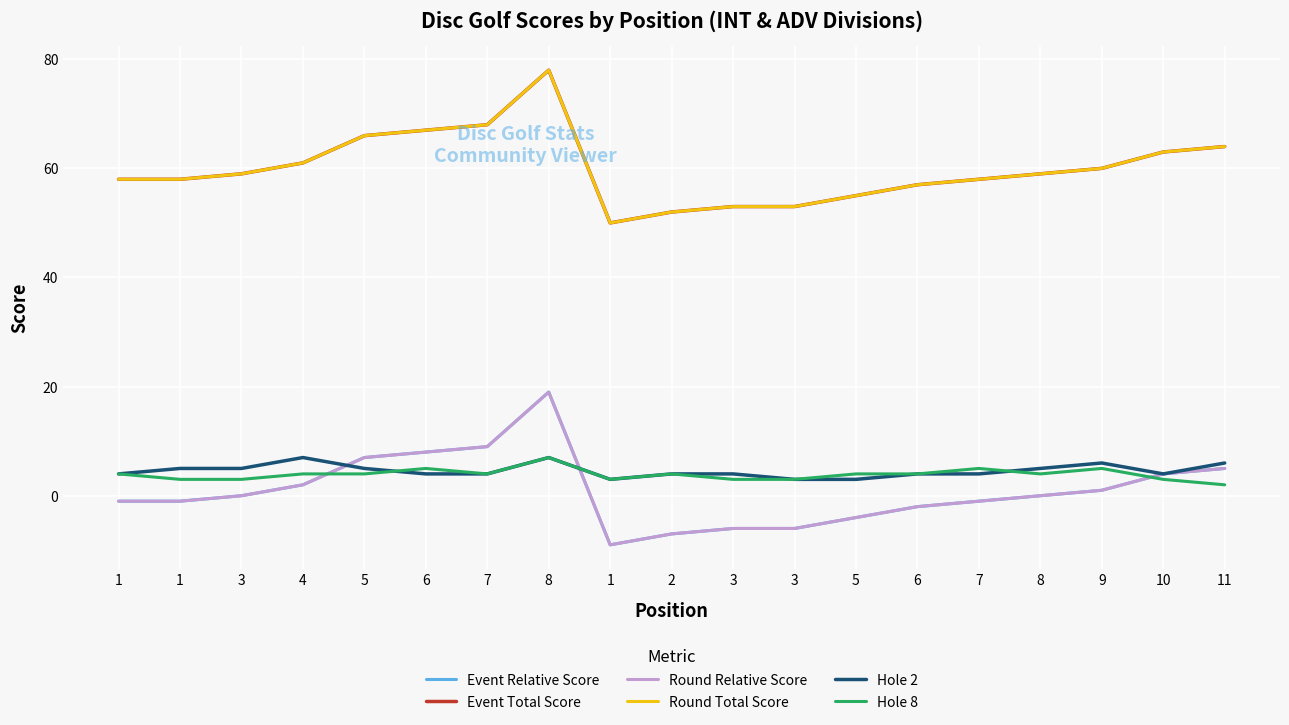

What is the label of the 4th point from the right?

8